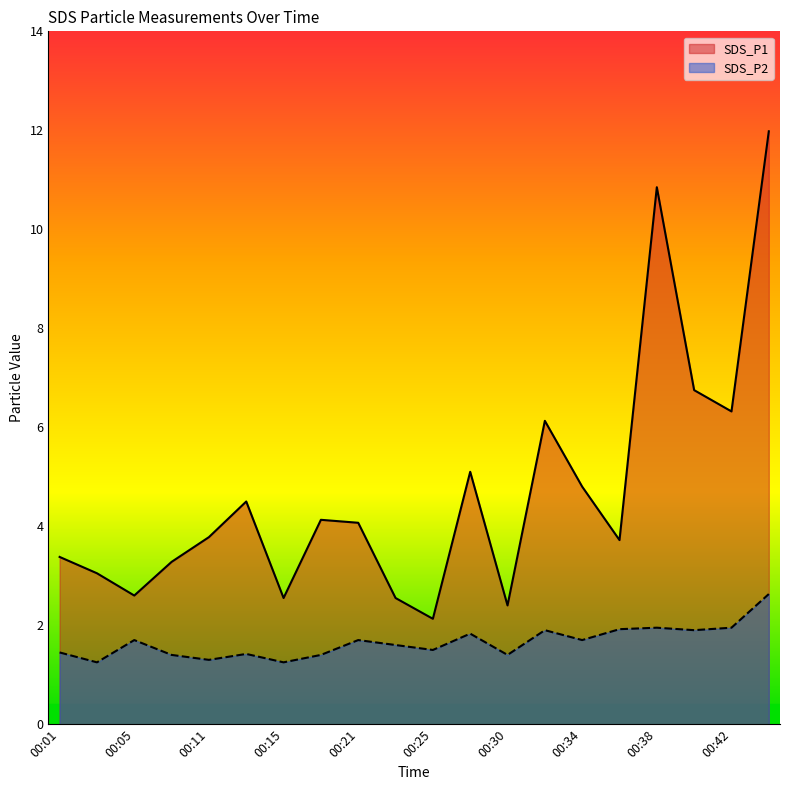

What value does the SDS_P2 series have at 00:36?

1.9